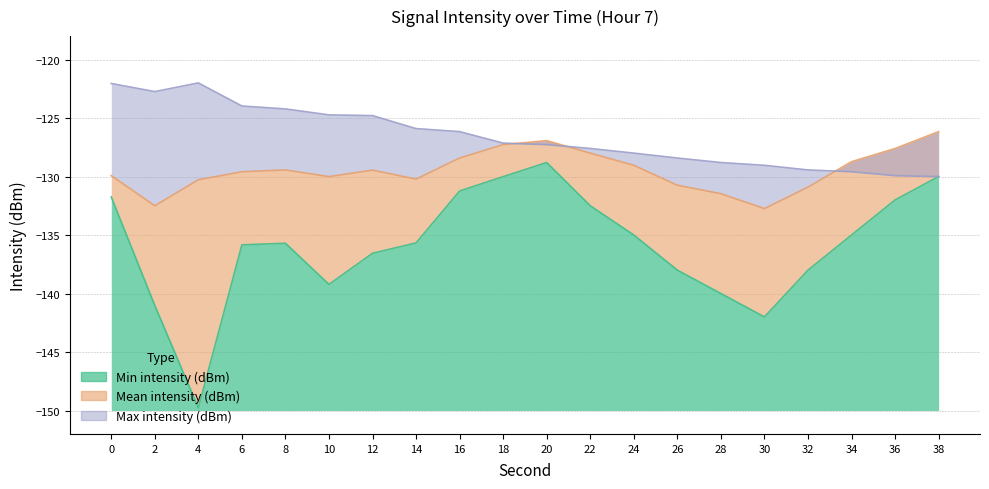

What is the difference between the maximum and minimum values in the Min intensity (dBm) series?

21.0